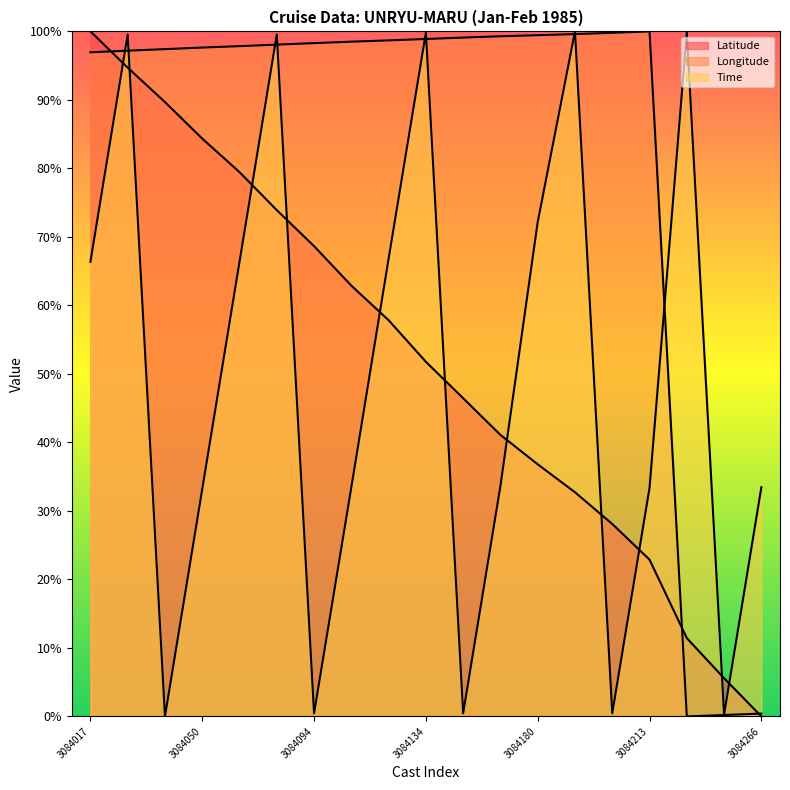

At which label does Latitude reach its peak?

3084017